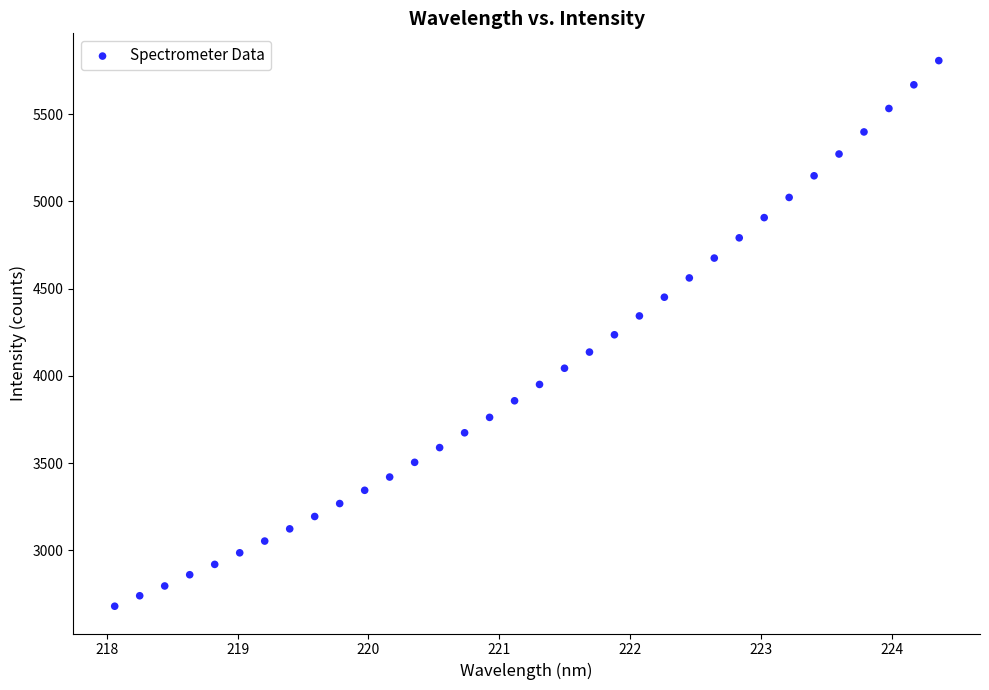

What is the range of X values (max minus min)?

6.3